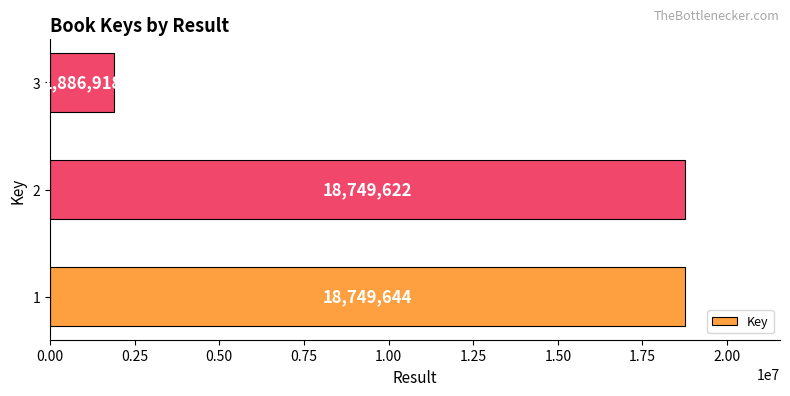

True or false: the data shows 18749644 at 1.

True